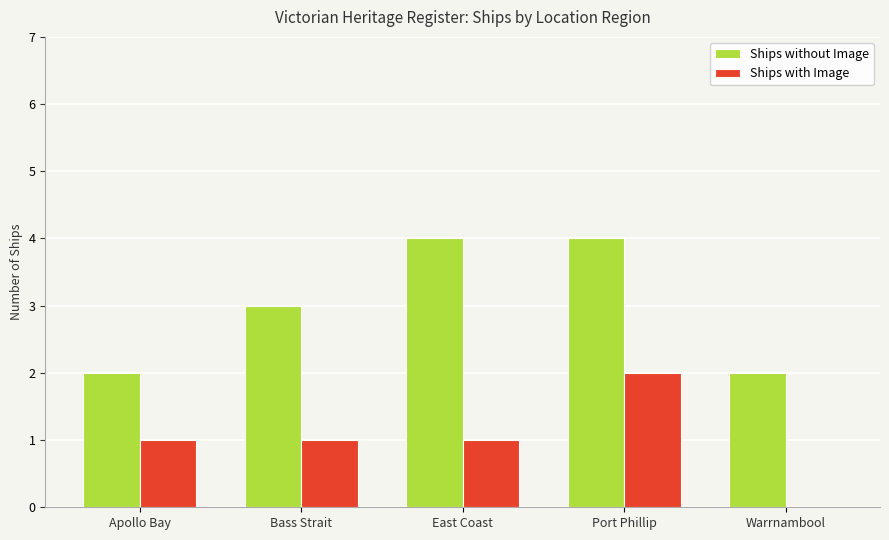

Between Apollo Bay and Bass Strait, which series saw the biggest shift?

Ships without Image